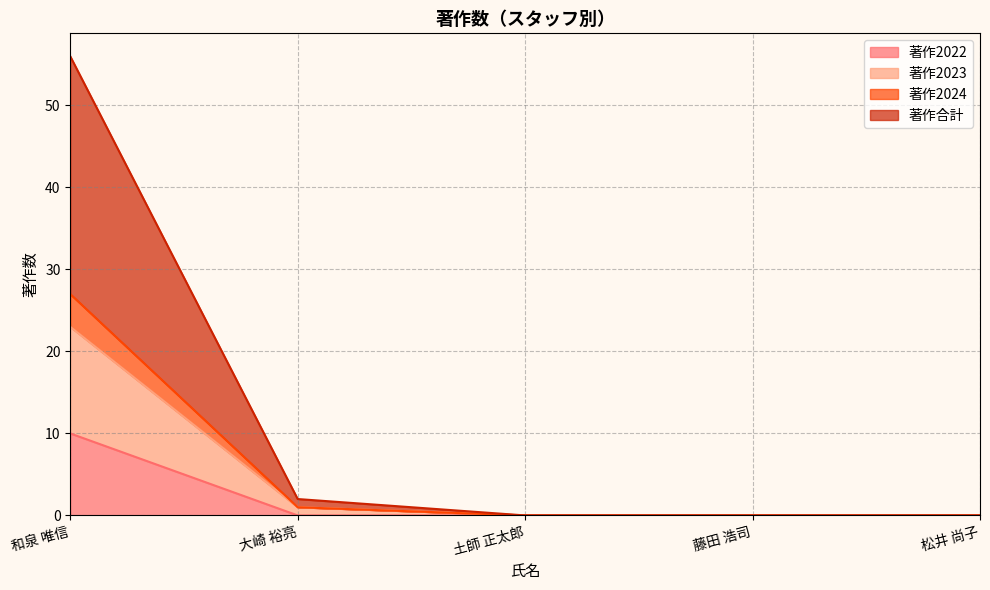

True or false: 著作2023 and 著作合計 cross at least once.

False